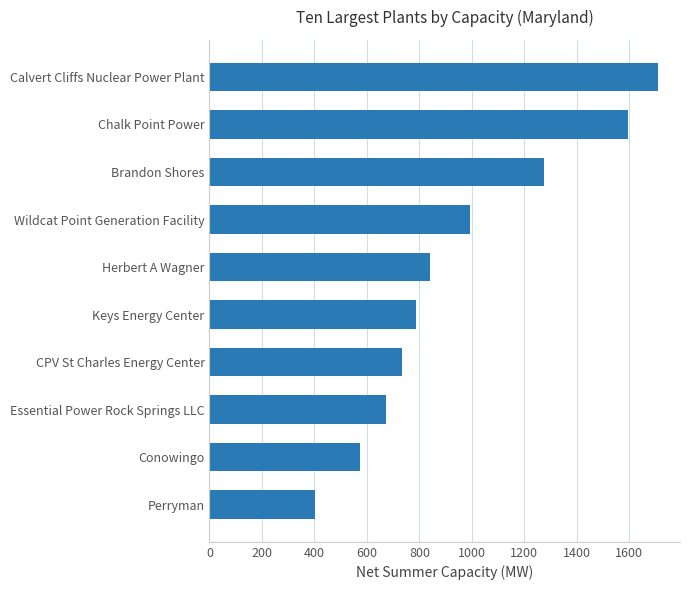

List the labels in order of value, largest first.

Calvert Cliffs Nuclear Power Plant, Chalk Point Power, Brandon Shores, Wildcat Point Generation Facility, Herbert A Wagner, Keys Energy Center, CPV St Charles Energy Center, Essential Power Rock Springs LLC, Conowingo, Perryman